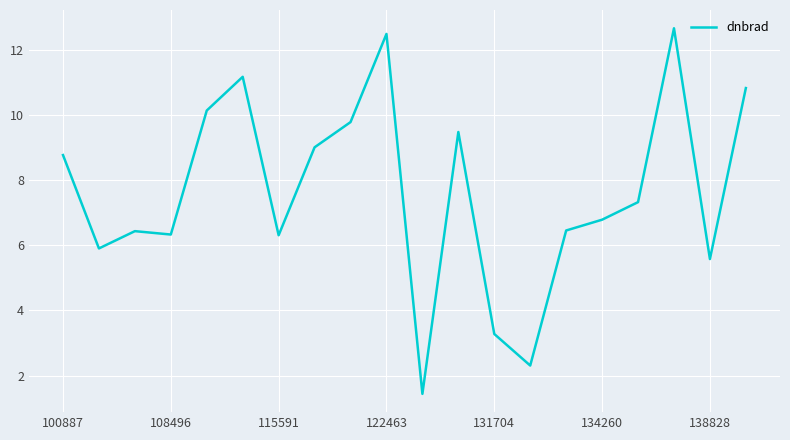

What is the smallest value displayed?

1.4